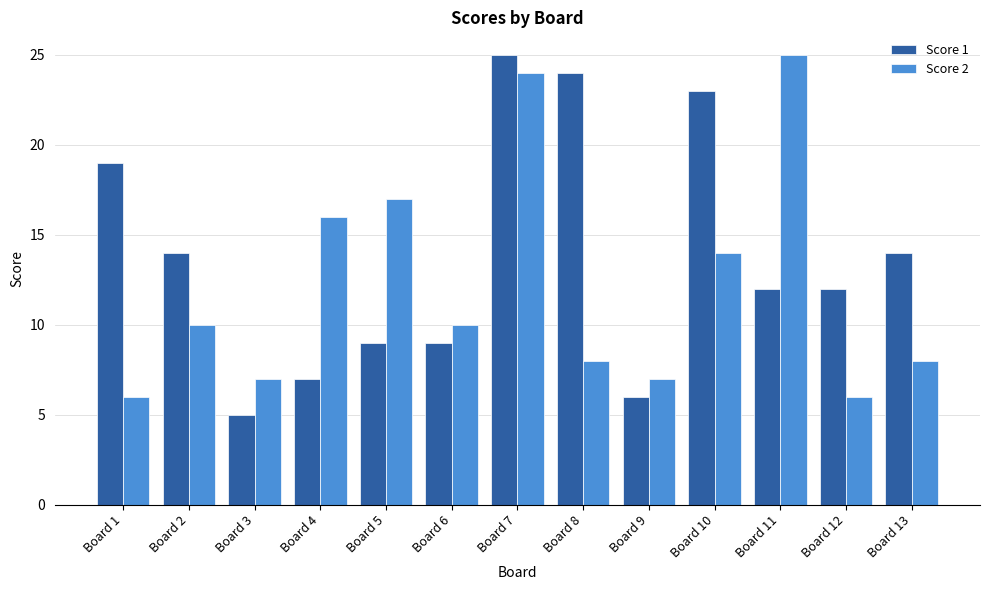

Count the number of data series in this chart.

2